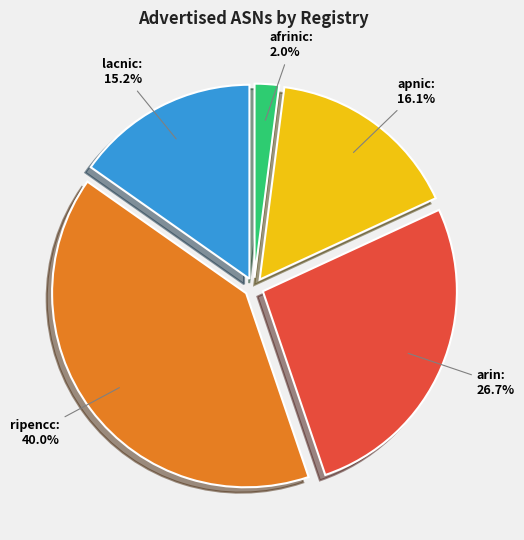

What is the smallest slice in the pie chart?

afrinic